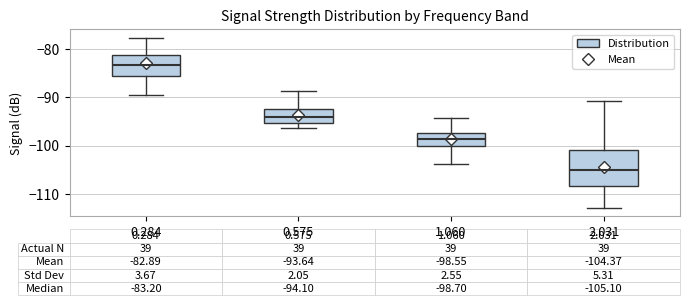

Which box is the tallest, from its lower edge to its upper edge?

2.031